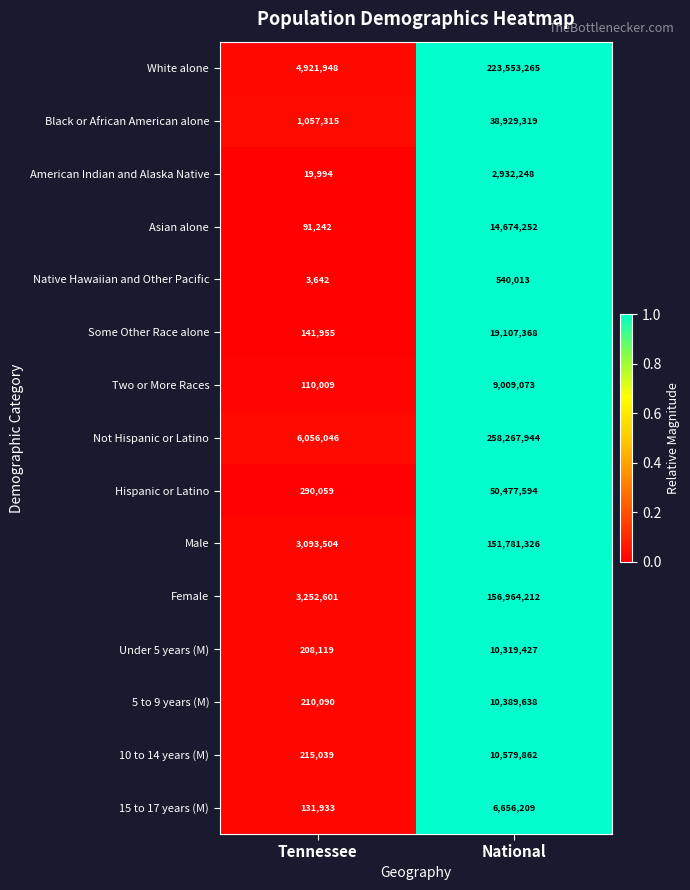

What is the greatest value displayed?

258267944